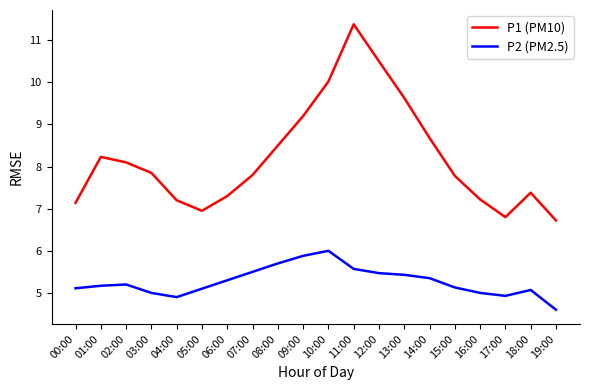

What is the difference between the highest and lowest values at 12:00?

5.0